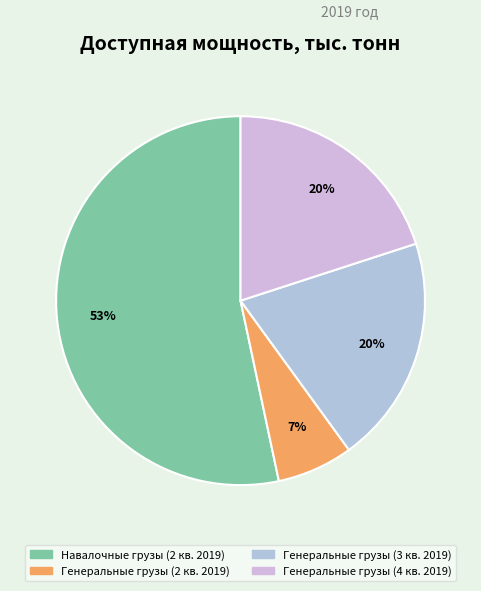

How many segments does this pie chart have?

4